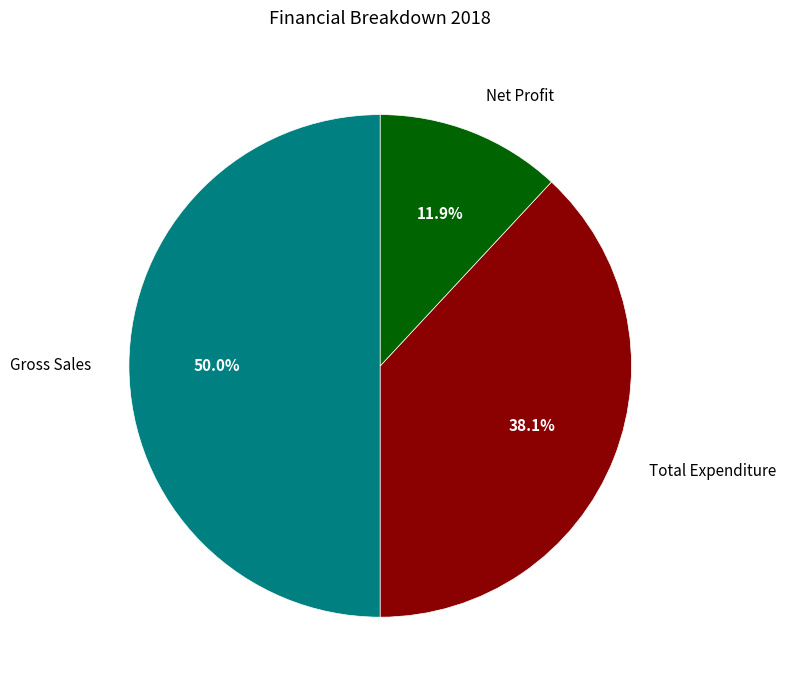

What percentage is the Gross Sales slice, to the nearest percent?

50%